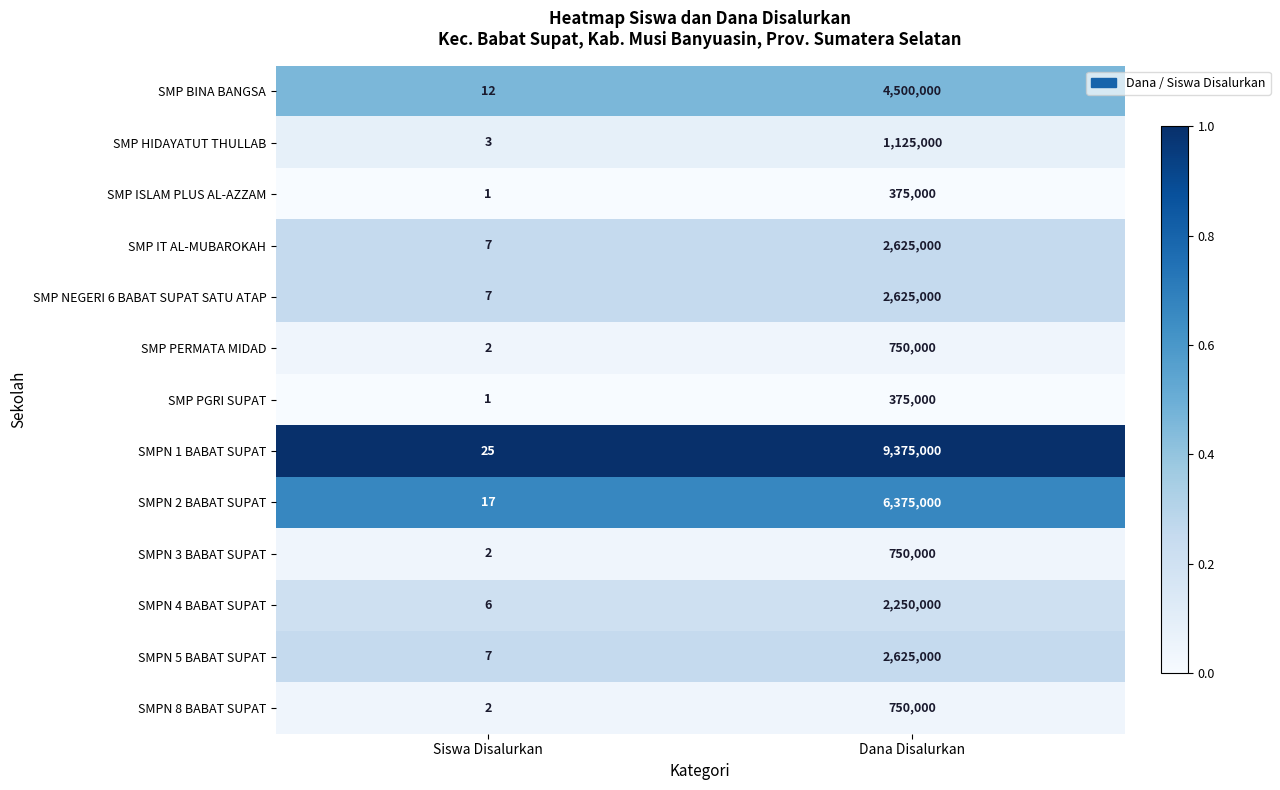

At which label is SMPN 3 BABAT SUPAT closest to 375001?

Siswa Disalurkan